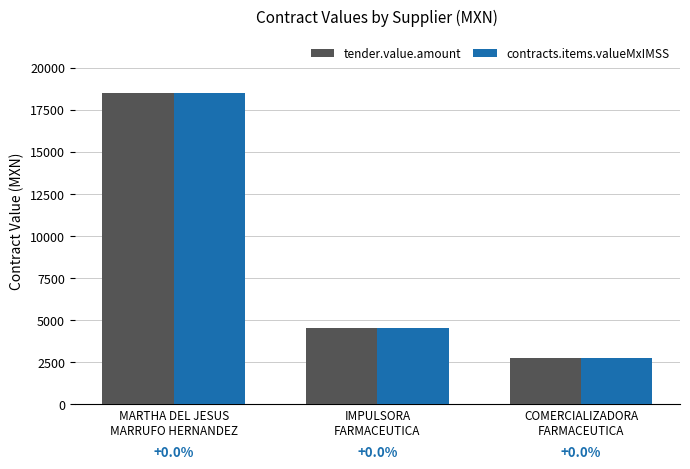

The value of tender.value.amount at IMPULSORA
FARMACEUTICA is 1328.2. True or false?

False